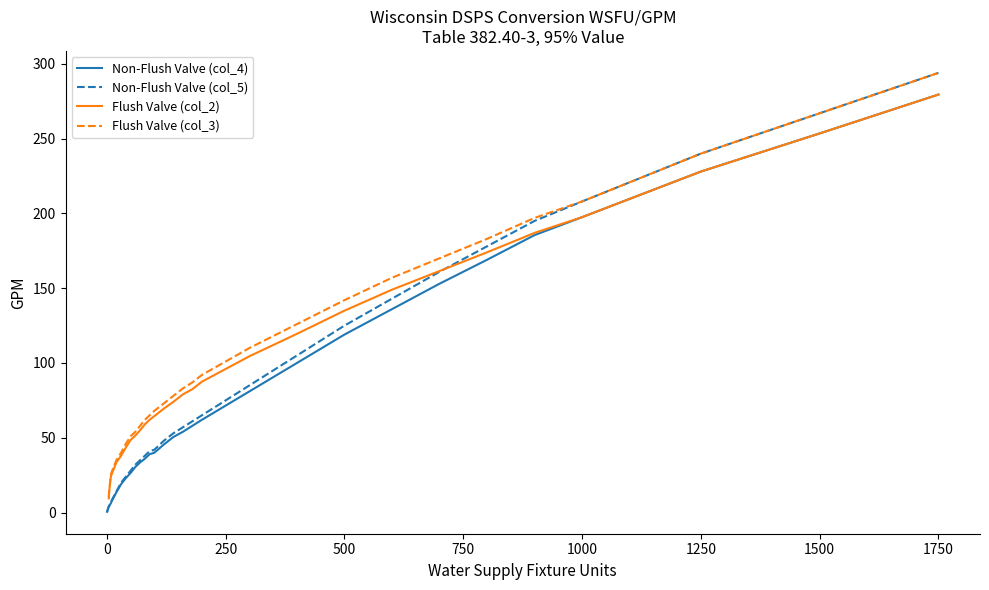

The value of Non-Flush Valve (col_5) at 1500 is 267.0. True or false?

True